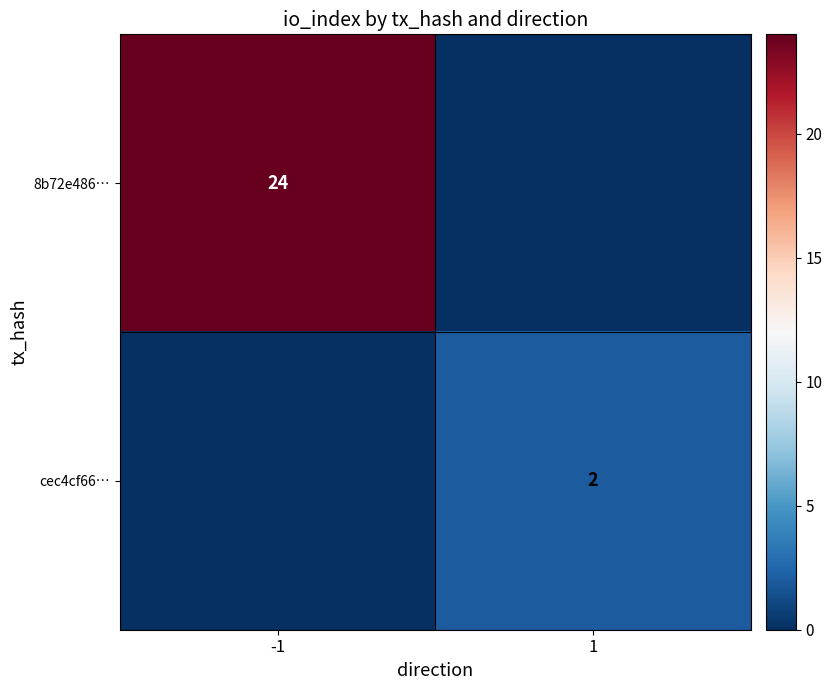

What is the total value across all series at -1?

24